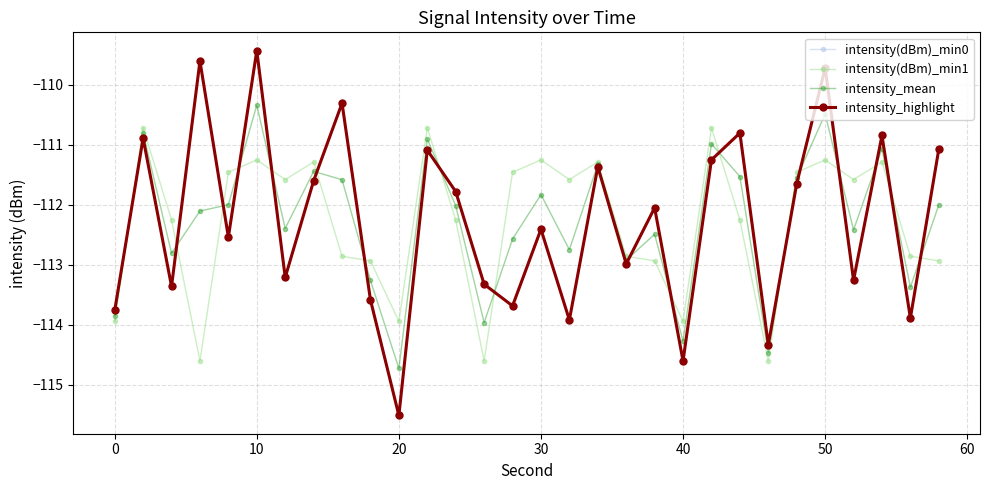

Reading left to right, transcribe all the data shown in this chart.

intensity(dBm)_min0: -113.8	-110.9	-113.4	-109.6	-112.5	-109.4	-113.2	-111.6	-110.3	-113.6	-115.5	-111.1	-111.8	-113.3	-113.7	-112.4	-113.9	-111.4	-113.0	-112.1	-114.6	-111.3	-110.8	-114.3	-111.6	-109.7	-113.3	-110.8	-113.9	-111.1
intensity(dBm)_min1: -113.9	-110.7	-112.3	-114.6	-111.5	-111.3	-111.6	-111.3	-112.9	-112.9	-113.9	-110.7	-112.3	-114.6	-111.5	-111.3	-111.6	-111.3	-112.9	-112.9	-113.9	-110.7	-112.3	-114.6	-111.5	-111.3	-111.6	-111.3	-112.9	-112.9
intensity_mean: -113.9	-110.8	-112.8	-112.1	-112.0	-110.3	-112.4	-111.4	-111.6	-113.3	-114.7	-110.9	-112.0	-114.0	-112.6	-111.8	-112.8	-111.3	-112.9	-112.5	-114.3	-111.0	-111.5	-114.5	-111.6	-110.5	-112.4	-111.1	-113.4	-112.0
intensity_highlight: -113.8	-110.9	-113.4	-109.6	-112.5	-109.4	-113.2	-111.6	-110.3	-113.6	-115.5	-111.1	-111.8	-113.3	-113.7	-112.4	-113.9	-111.4	-113.0	-112.1	-114.6	-111.3	-110.8	-114.3	-111.6	-109.7	-113.3	-110.8	-113.9	-111.1